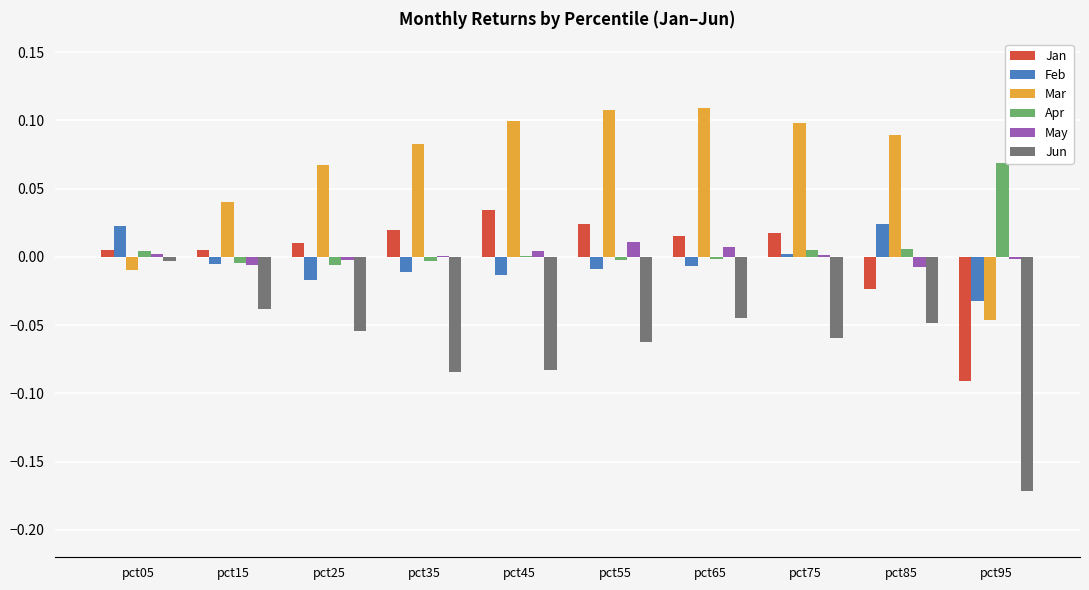

Which series has the widest spread of values?

Jun